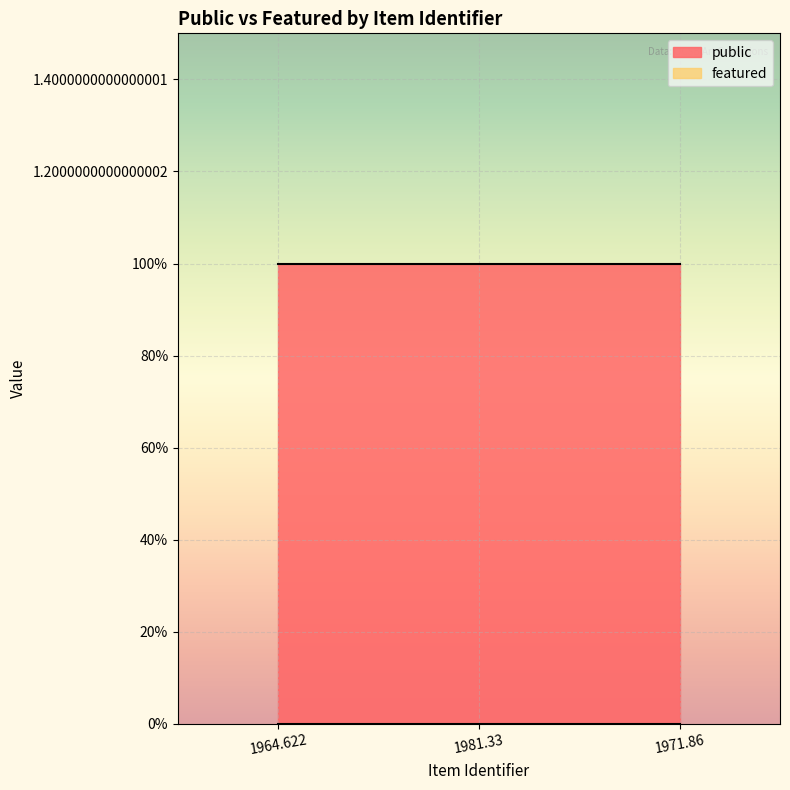

Between 1981.33 and 1971.86, which series saw the biggest shift?

public